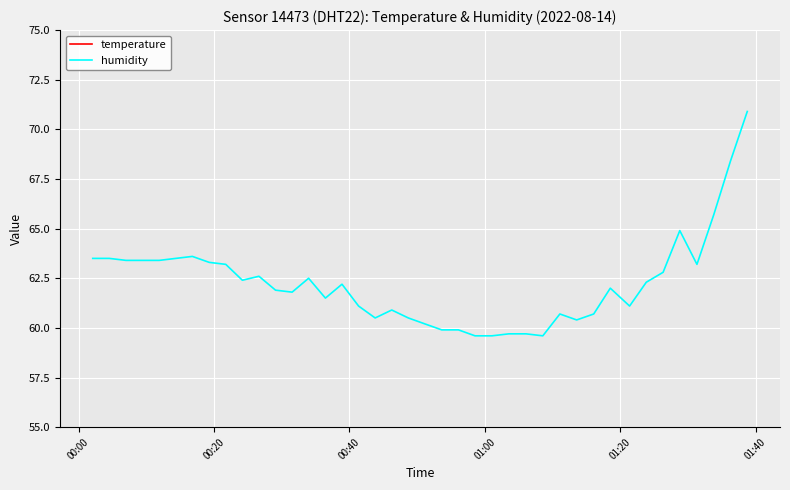

At how many categories does at least one series exceed 62?

20